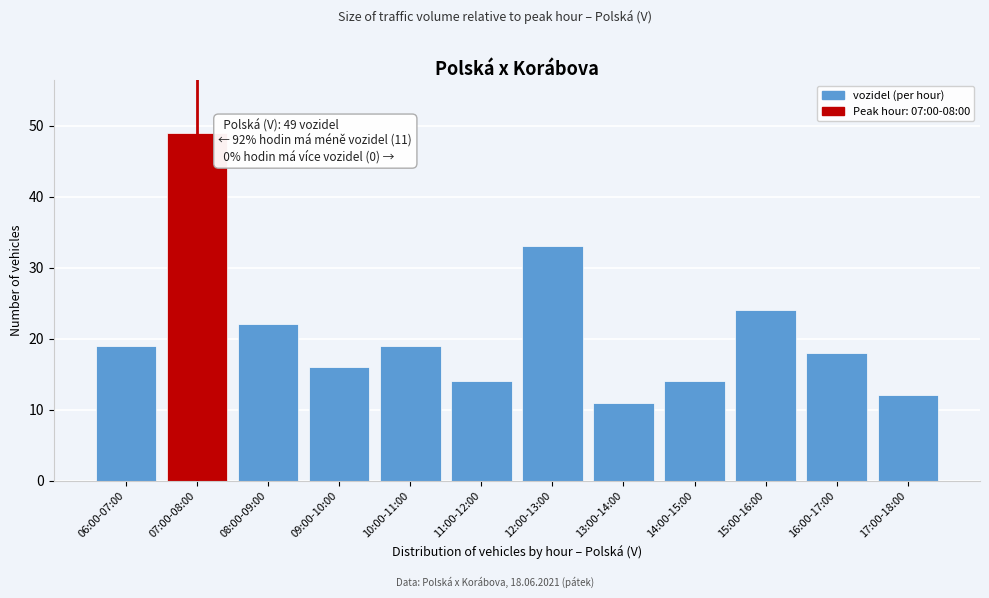

Reading left to right, list all the values displayed in this chart.

06:00-07:00=19	07:00-08:00=49	08:00-09:00=22	09:00-10:00=16	10:00-11:00=19	11:00-12:00=14	12:00-13:00=33	13:00-14:00=11	14:00-15:00=14	15:00-16:00=24	16:00-17:00=18	17:00-18:00=12